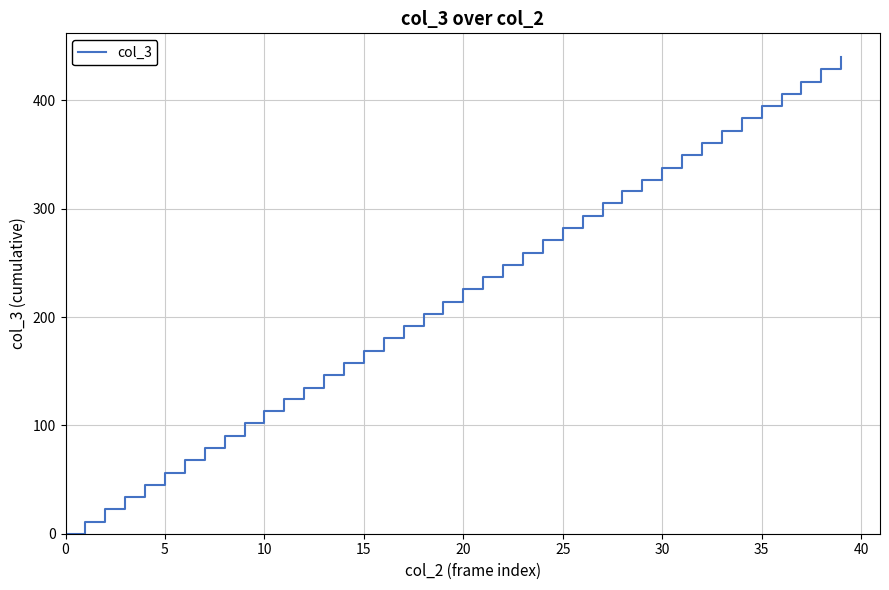

What is the maximum value shown in the chart?

440